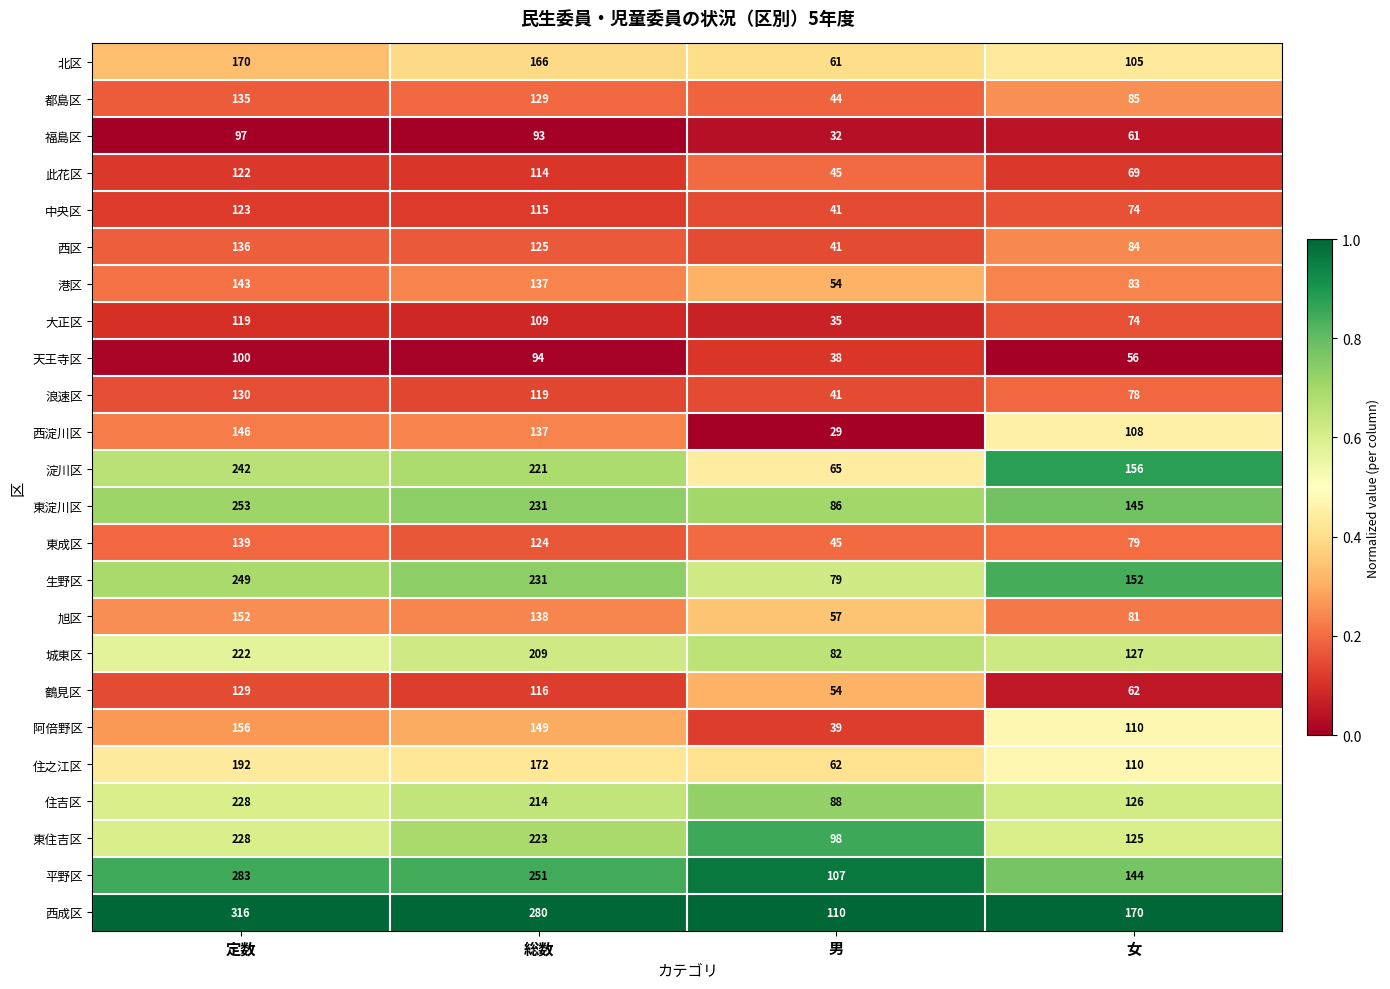

Is it true that 中央区 equals 23 at 男?

False